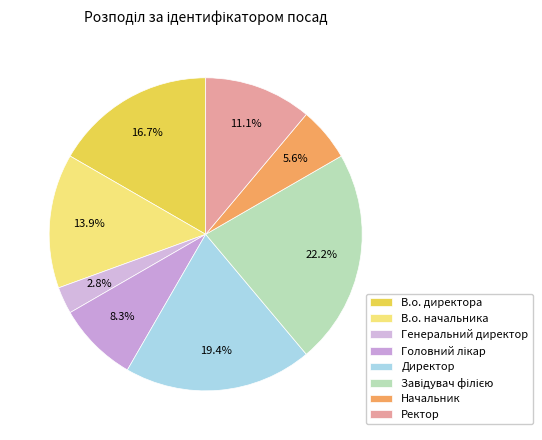

What percentage is the В.о. директора slice, to the nearest percent?

17%